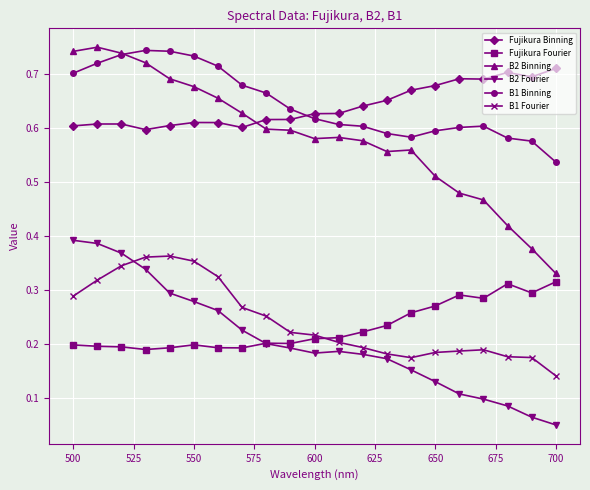

At how many categories does at least one series exceed 0?

21